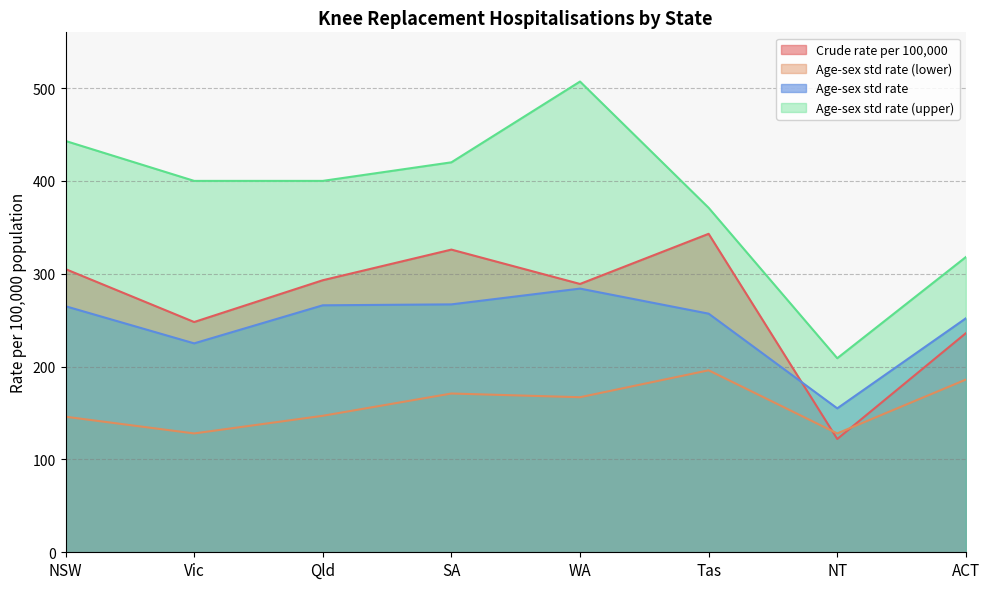

What is the sum of the Age-sex std rate (upper) values at NSW and WA?

950